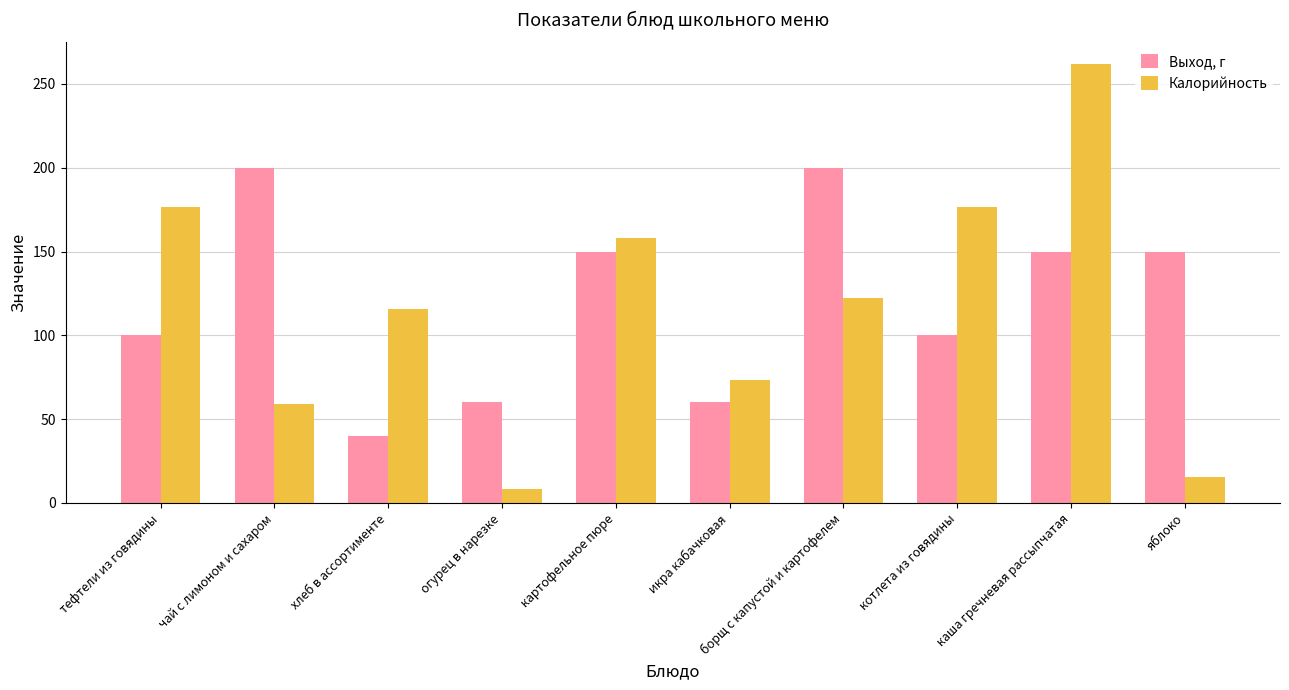

The Выход, г series shows 60.0 at икра кабачковая. True or false?

True